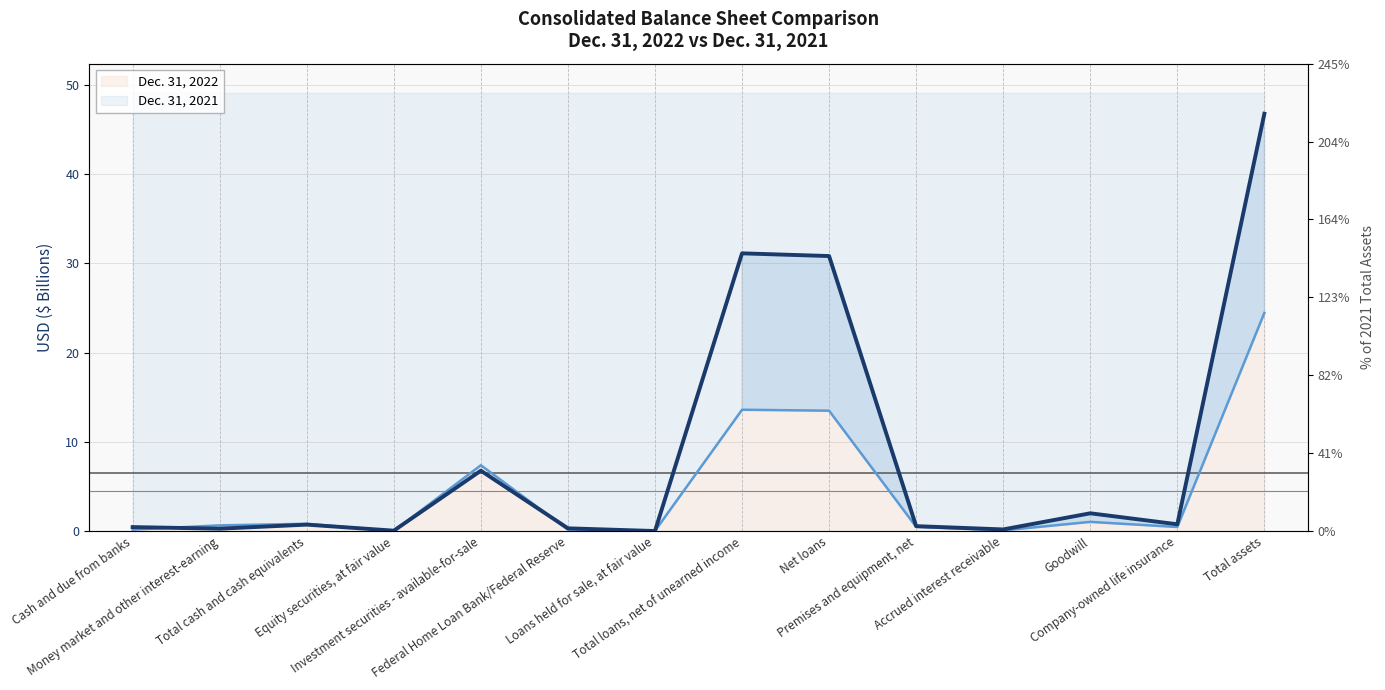

What is the average value of the Dec. 31, 2022 series?

8.6